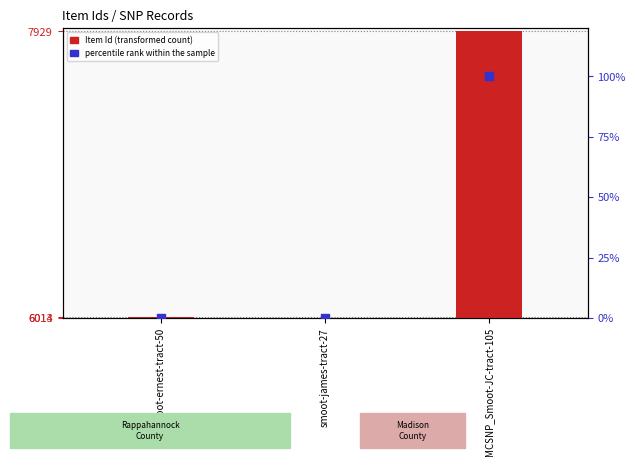

Which series has the largest Y range (max minus min)?

Item Id